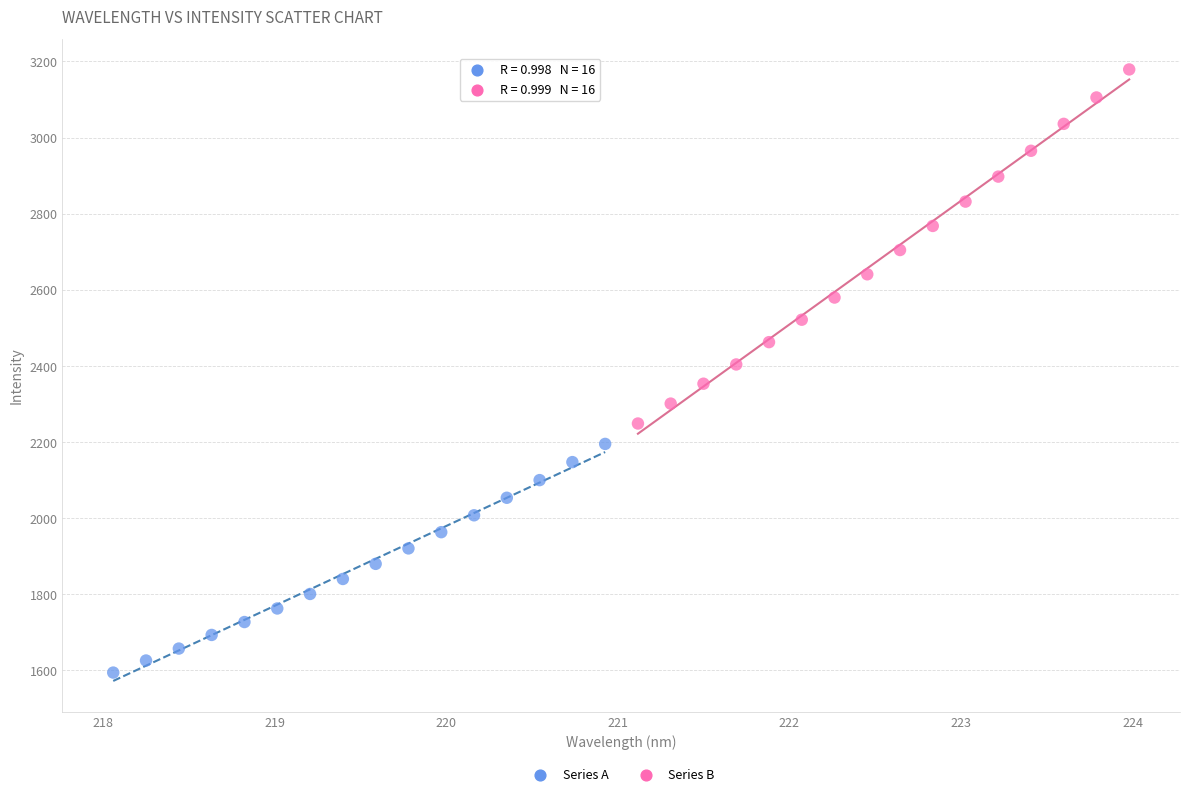

What are all the series names shown in the legend?

Series A, Series B